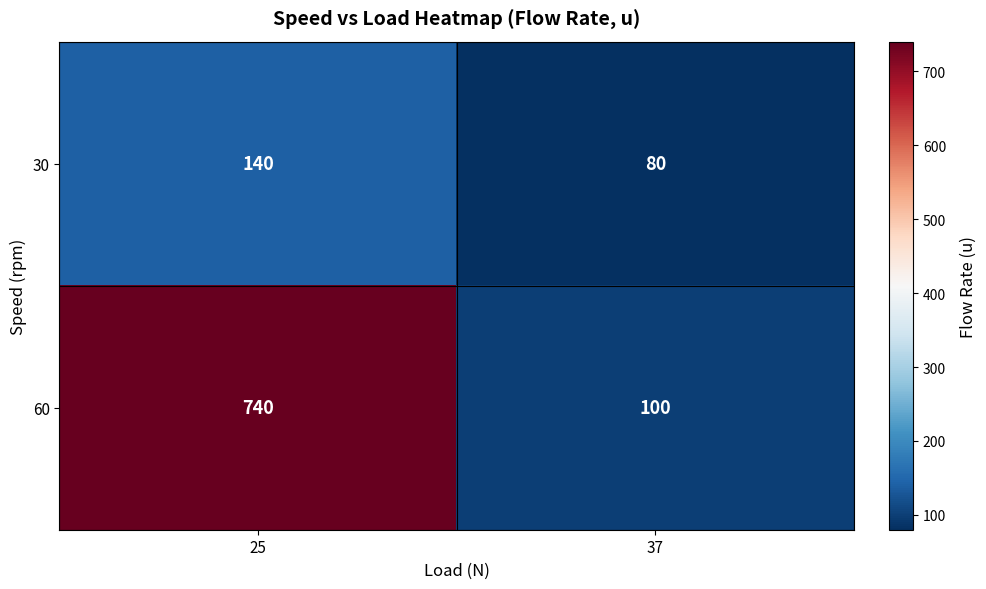

At 37, list the series in order from largest to smallest.

60, 30